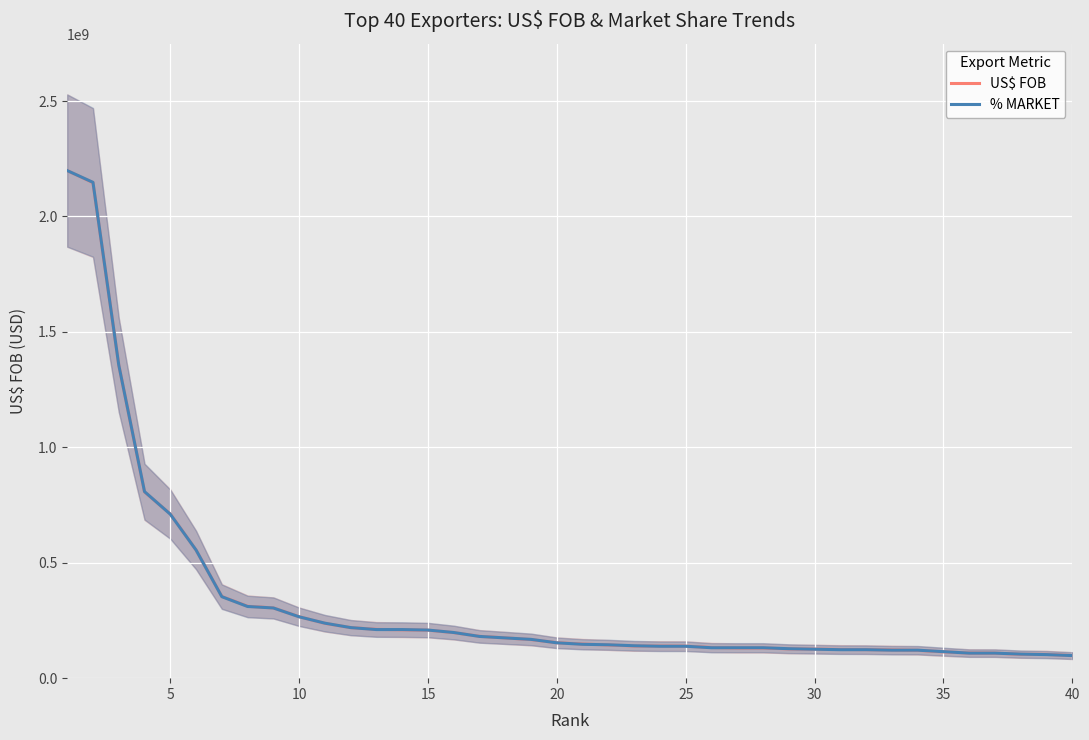

What is the highest value of the US$ FOB series?

2198759054.0